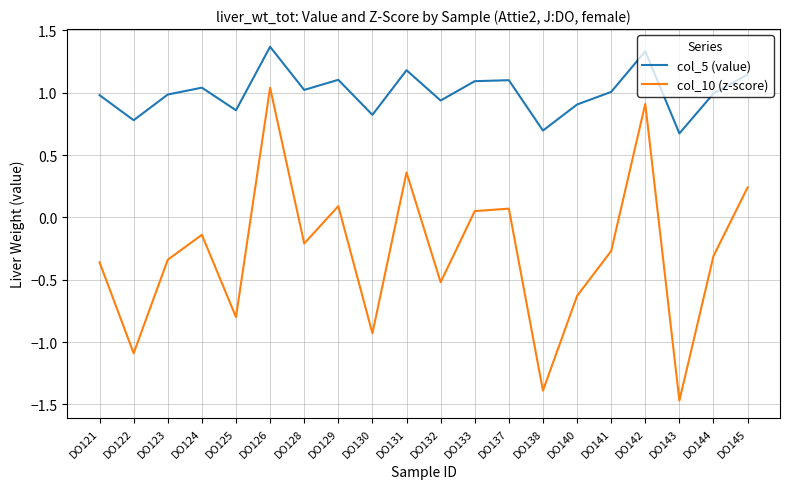

What is the sum of all col_10 (z-score) values?

-5.7